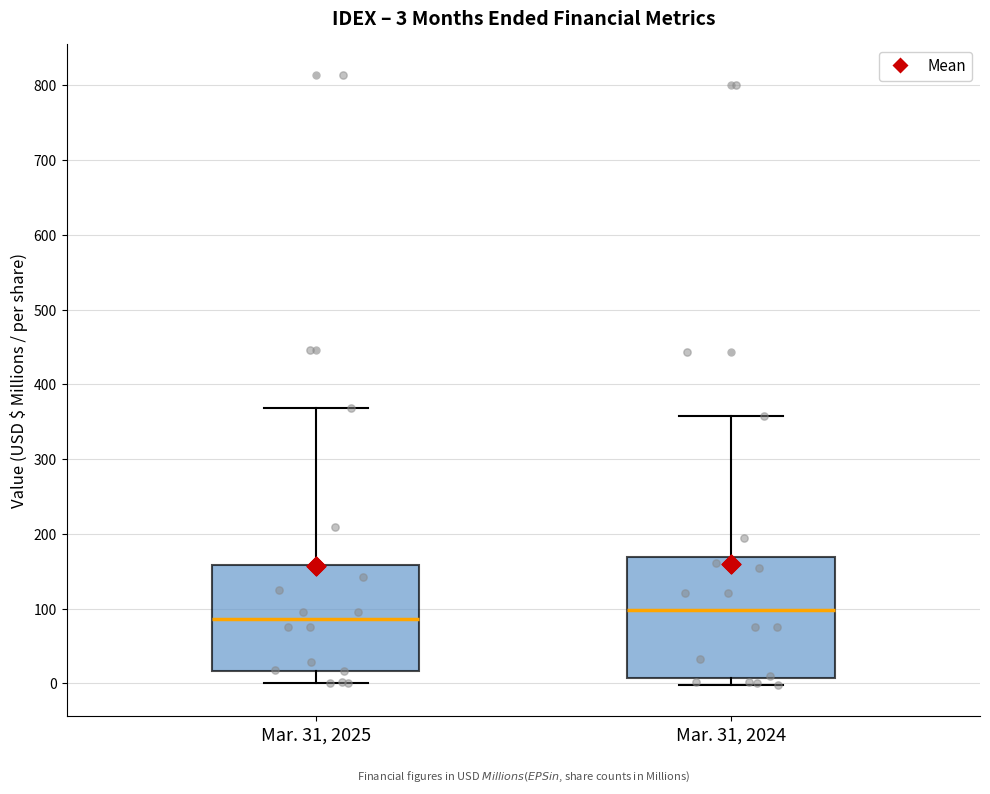

Which box's median line is the highest?

Mar. 31, 2024